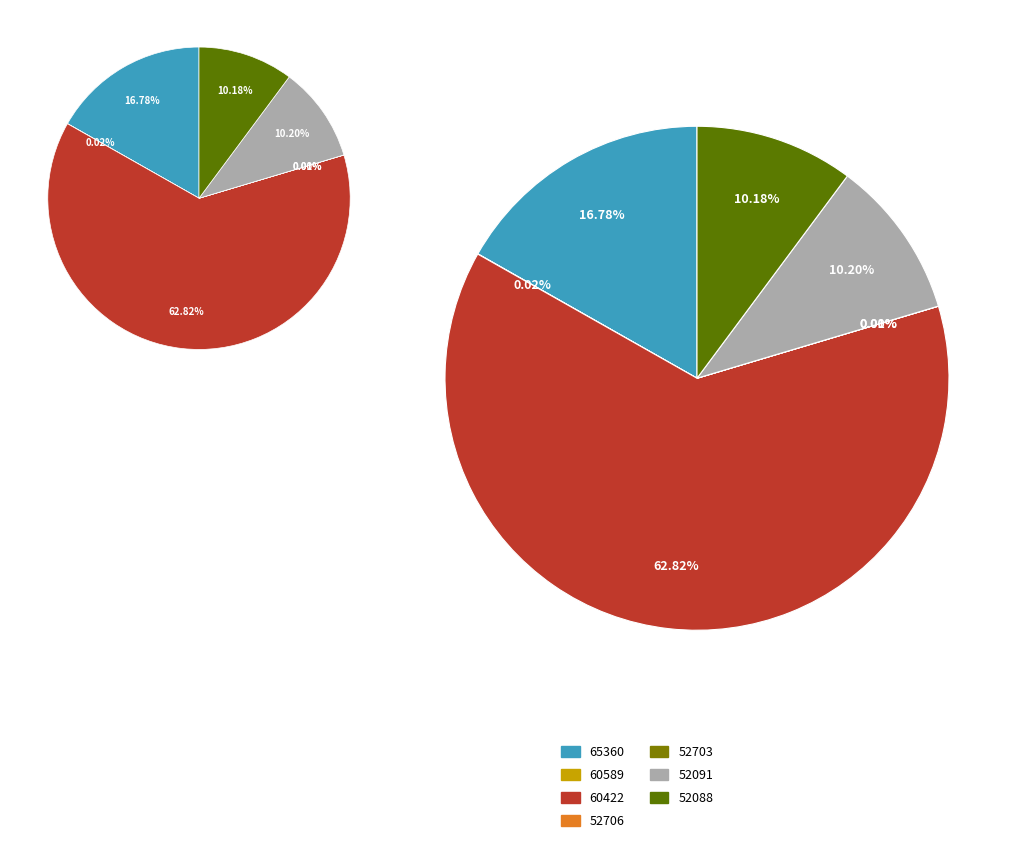

What is the ratio of the value at 65360 to the value at 60589?

1004.5